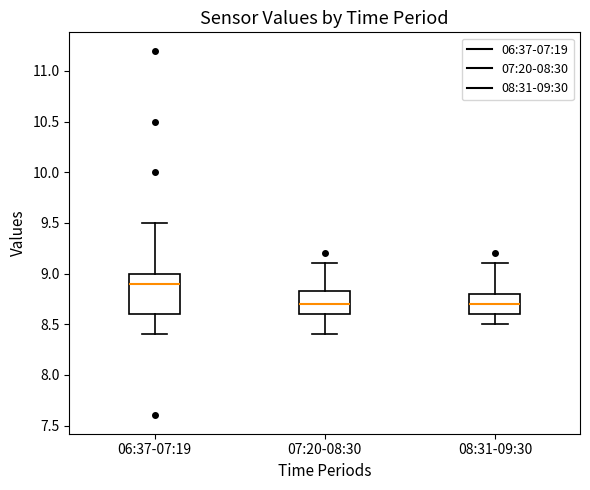

Where is the upper edge of the box for 07:20-08:30 on the y-axis? The values are not printed on the chart, so give them approximately, as read against the axis.

8.85